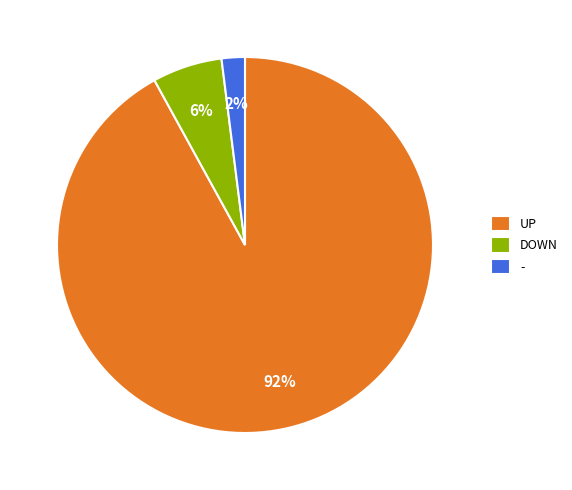

To the nearest percent, what is the average slice percentage?

33%